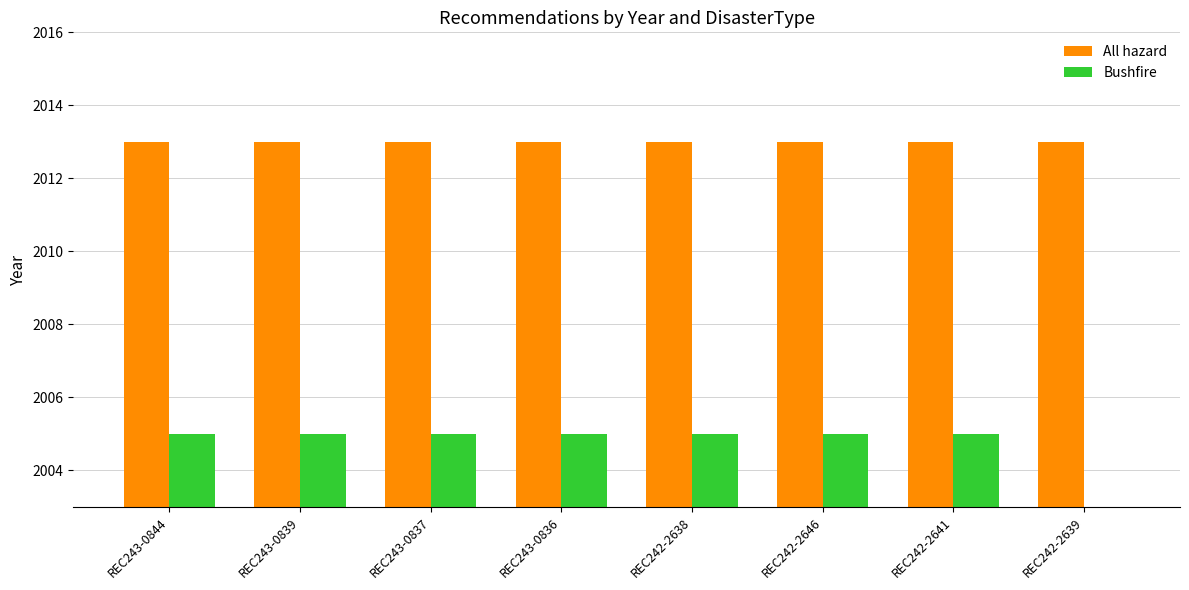

What are all the series names shown in the legend?

All hazard, Bushfire